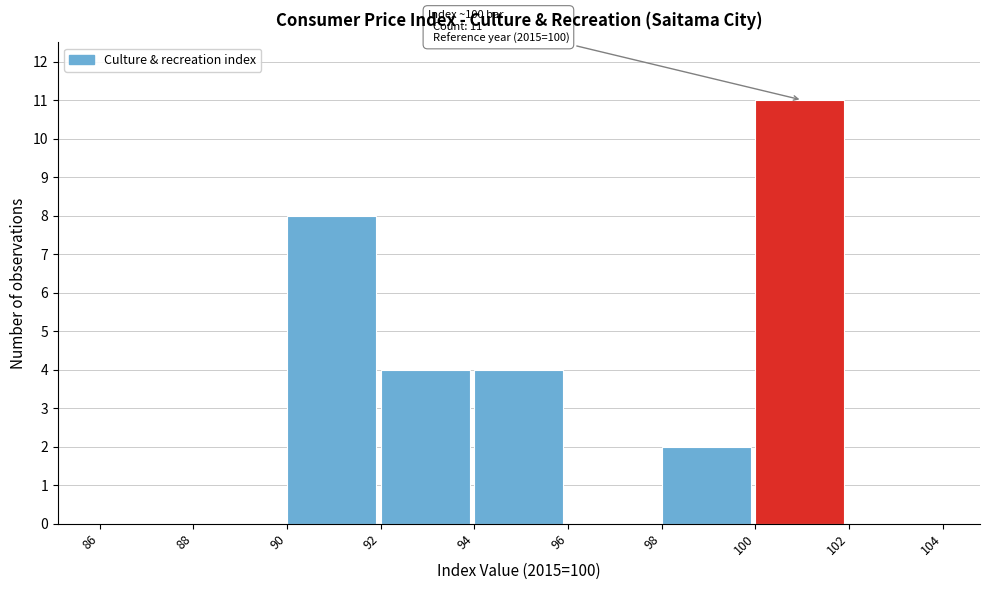

Over which range of the x-axis is the bar tallest?

100 to 102